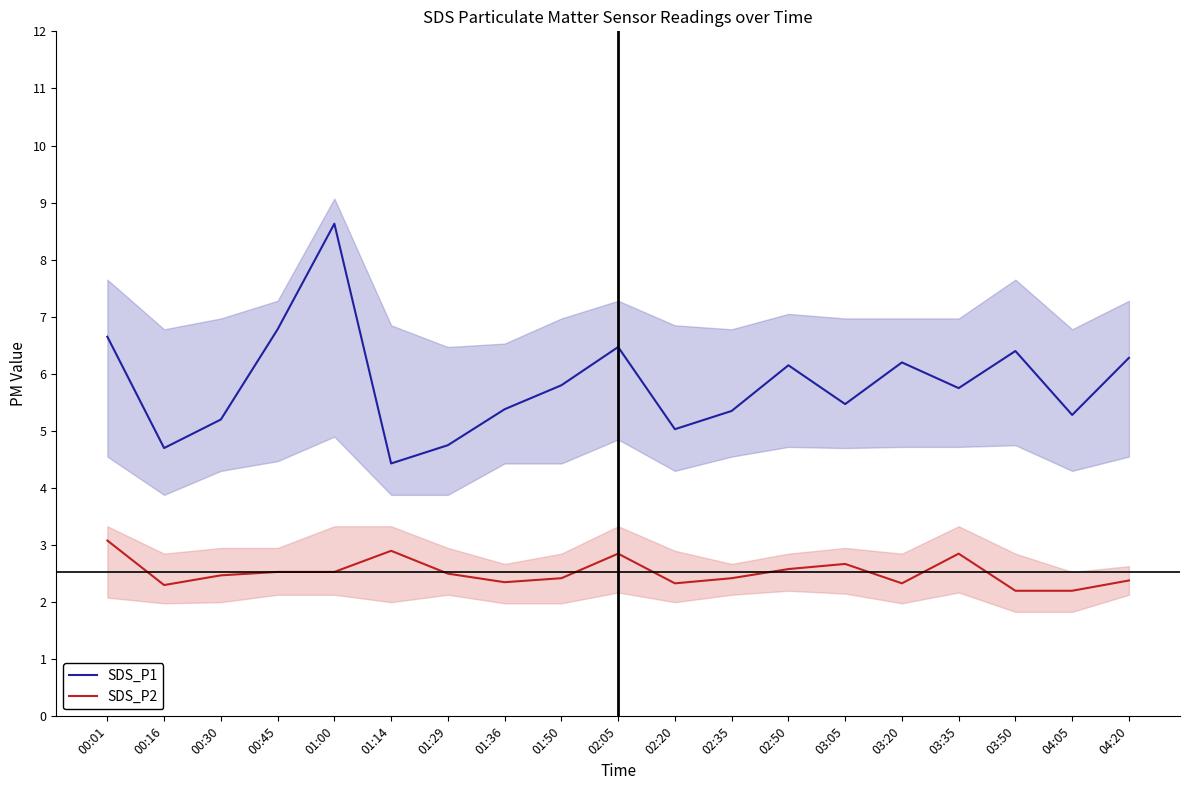

Reading right to left, transcribe all the data shown in this chart.

SDS_P1: 6.3	5.3	6.4	5.8	6.2	5.5	6.2	5.3	5.0	6.5	5.8	5.4	4.8	4.4	8.6	6.8	5.2	4.7	6.7
SDS_P2: 2.4	2.2	2.2	2.9	2.3	2.7	2.6	2.4	2.3	2.9	2.4	2.4	2.5	2.9	2.5	2.5	2.5	2.3	3.1